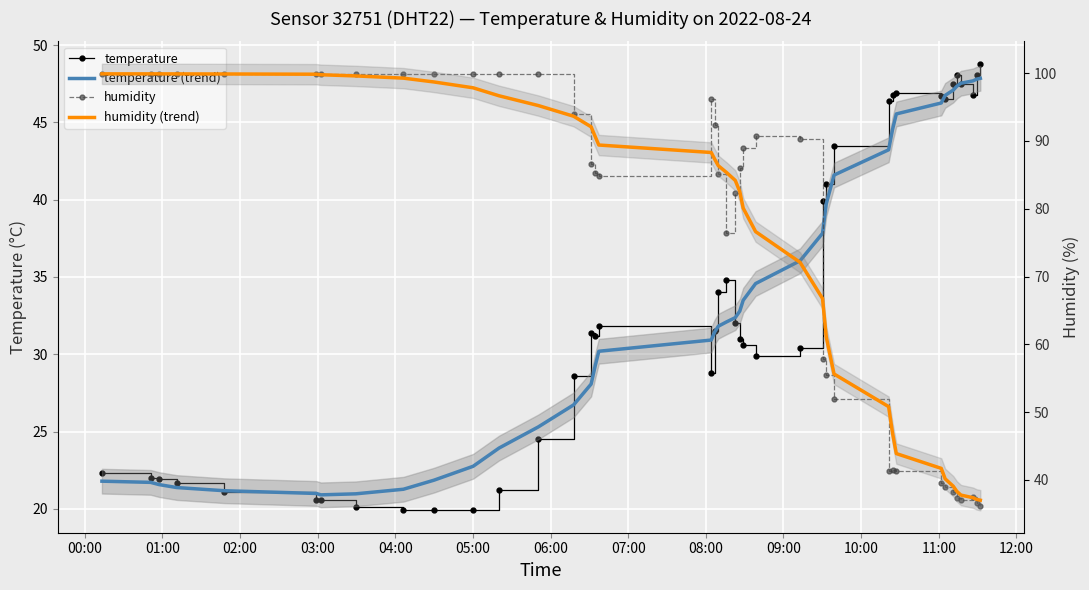

What are all the series names shown in the legend?

temperature, temperature (trend), humidity, humidity (trend)